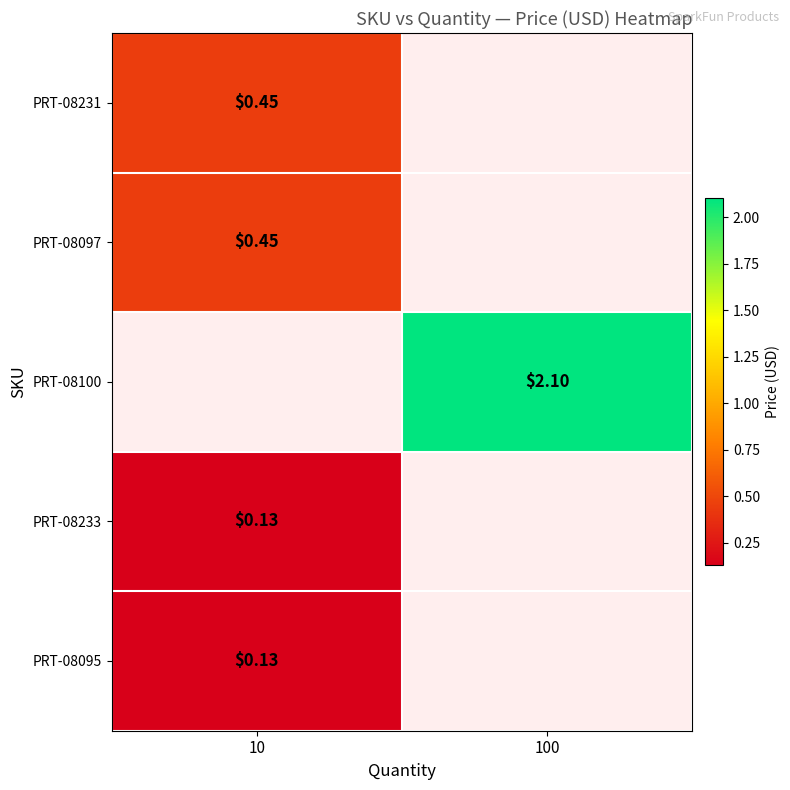

Is the value of PRT-08233 at 100 greater than the value of PRT-08095 at 100?

No